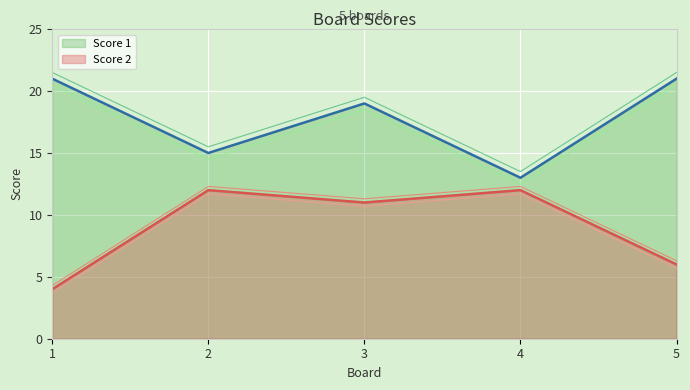

How many data points in Score 2 are above 11?

2